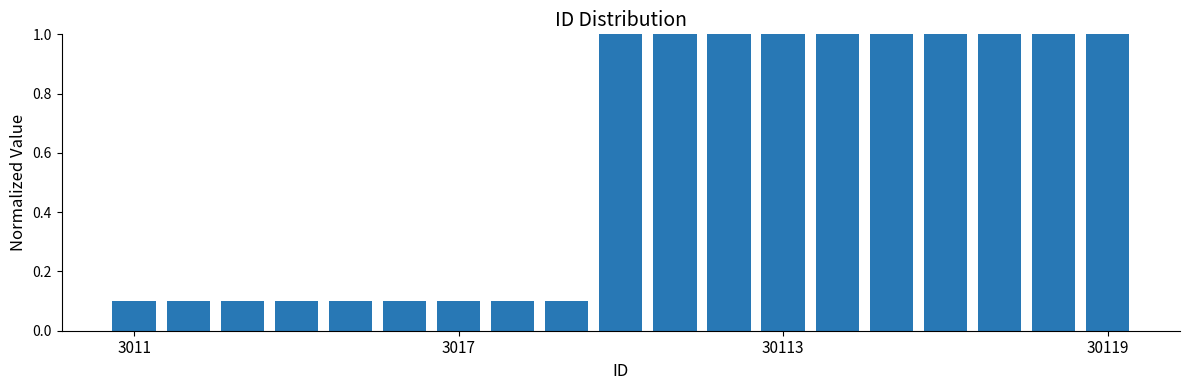

Reading left to right, extract all data points from this chart.

0.1	0.1	0.1	0.1	0.1	0.1	0.1	0.1	0.1	1.0	1.0	1.0	1.0	1.0	1.0	1.0	1.0	1.0	1.0